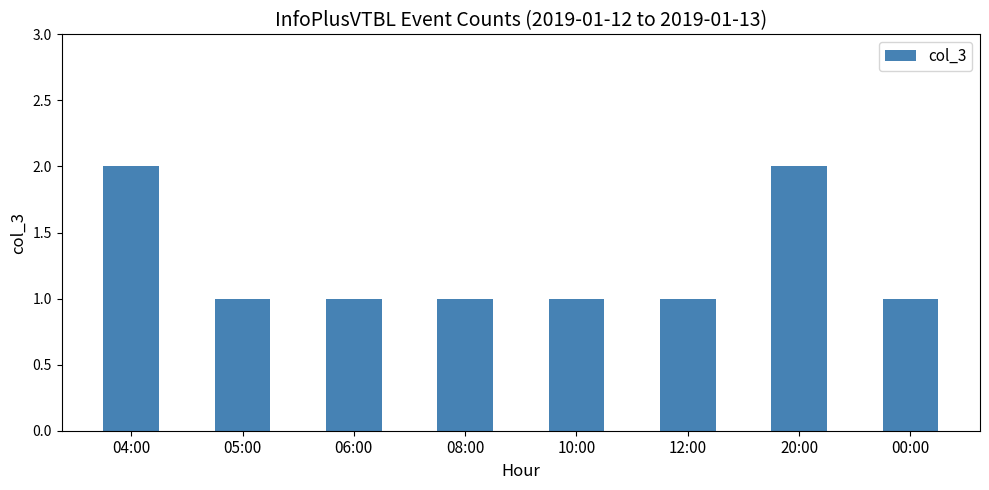

Which has a higher value, 04:00 or 10:00?

04:00